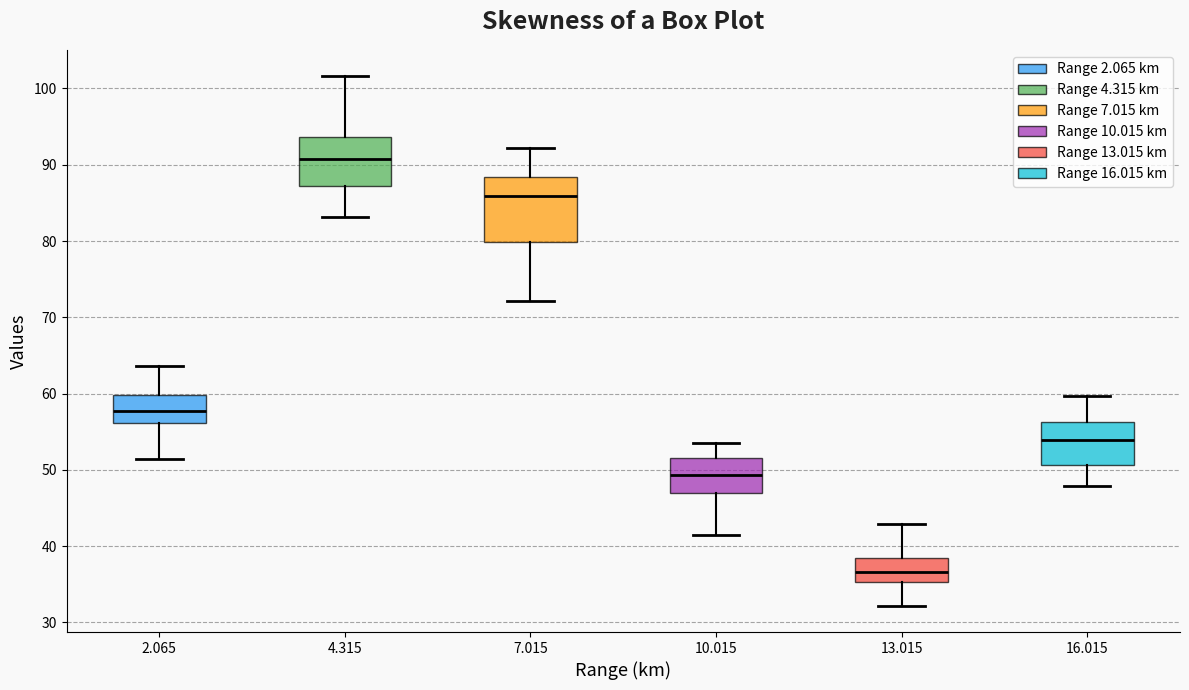

Where is the upper edge of the box at x = 13.015 on the y-axis? The values are not printed on the chart, so give them approximately, as read against the axis.

39